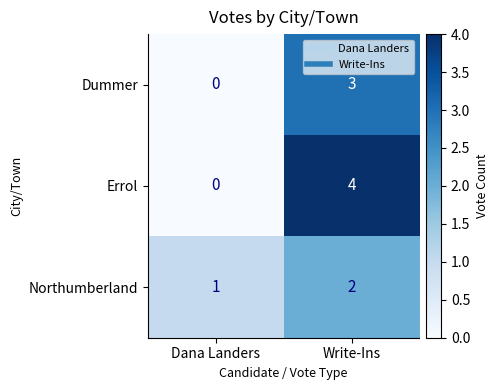

At which category does the chart reach its minimum across all series?

Dana Landers